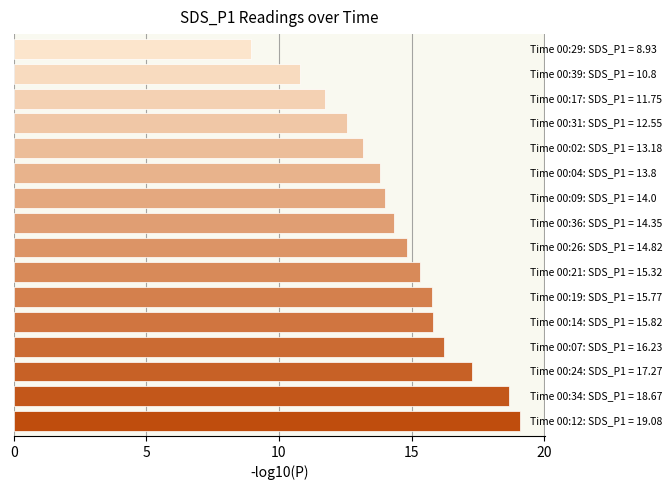

What is the sum of all values?

232.3